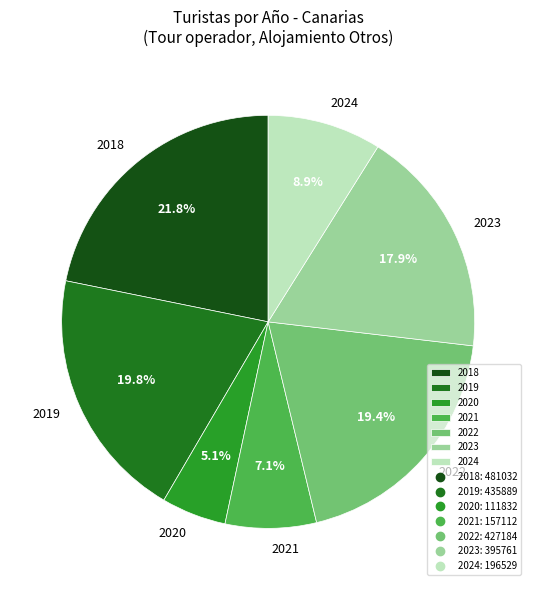

Which has a higher value, 2023 or 2021?

2023